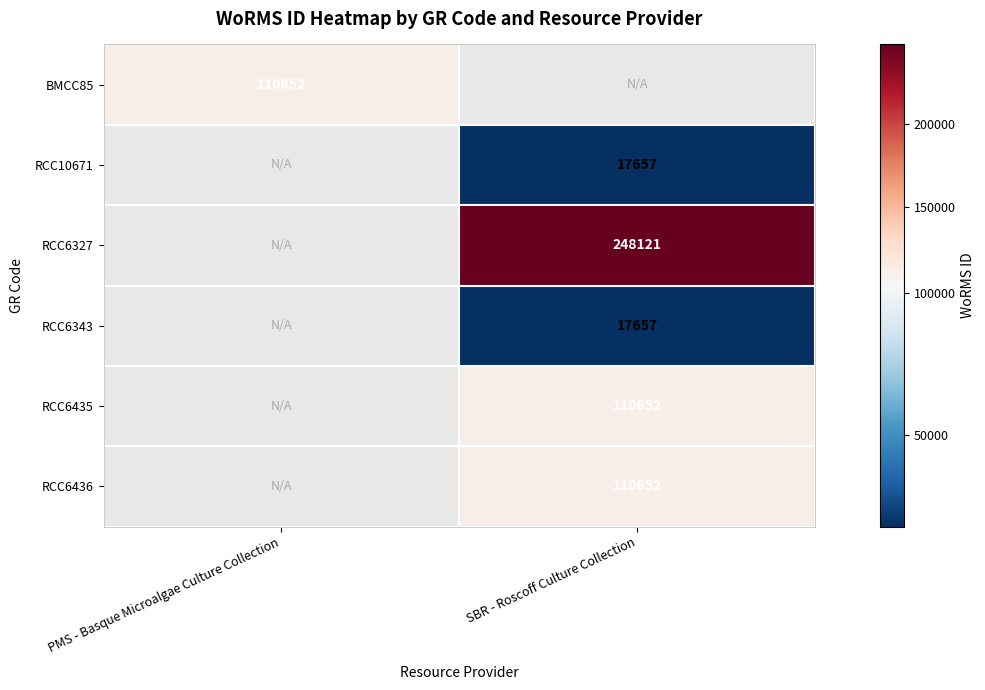

Is it true that BMCC85 equals 110652 at PMS - Basque Microalgae Culture Collection?

True